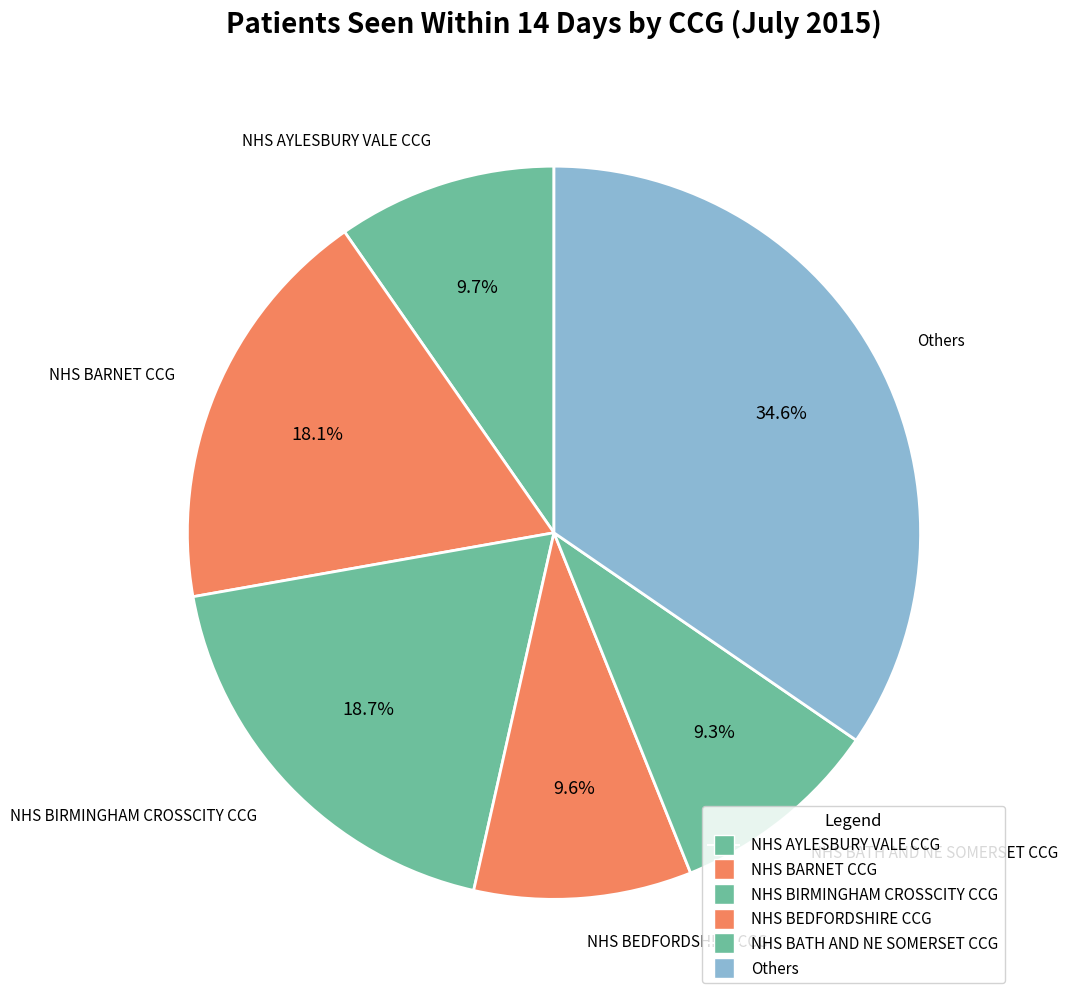

Between NHS BIRMINGHAM CROSSCITY CCG and NHS BARNET CCG, which is larger?

NHS BIRMINGHAM CROSSCITY CCG